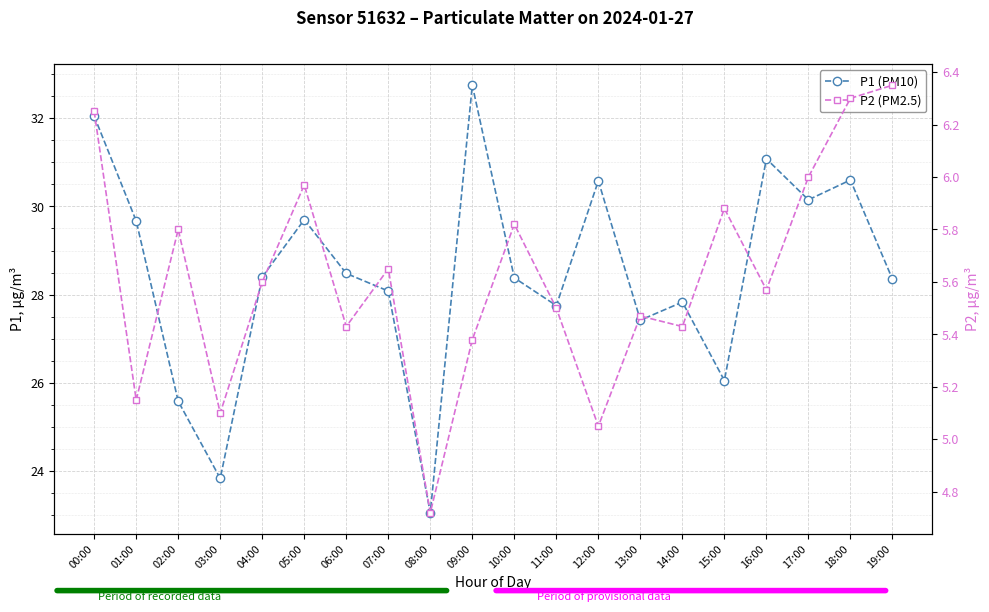

How many lines are shown in the chart?

2